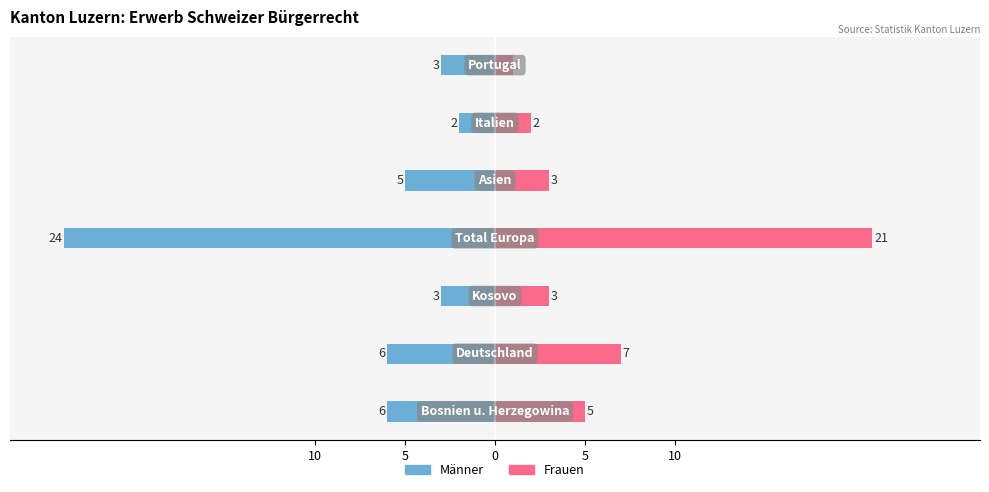

Rank the series at 10 from lowest to highest value.

Männer, Frauen